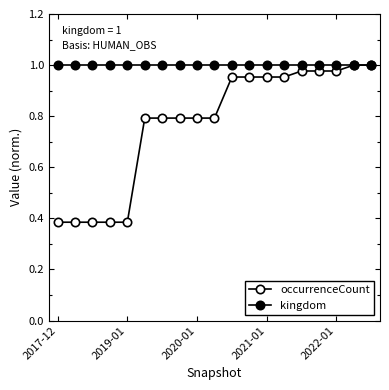

True or false: occurrenceCount has more than 2 interior local peaks.

False